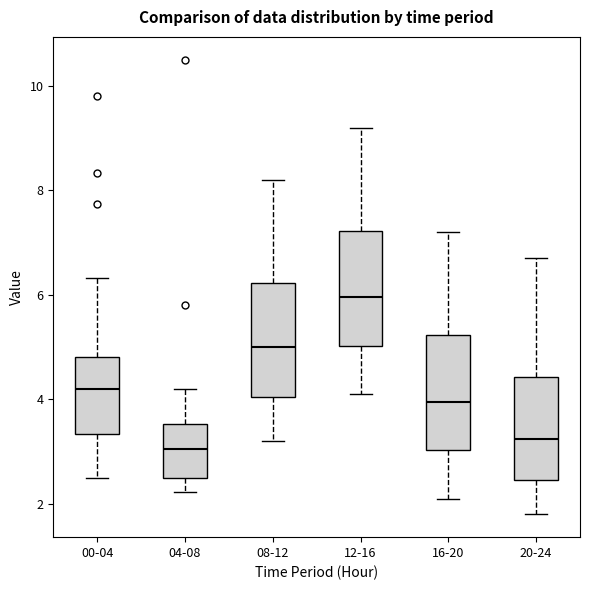

Which box's median line is the lowest?

04-08